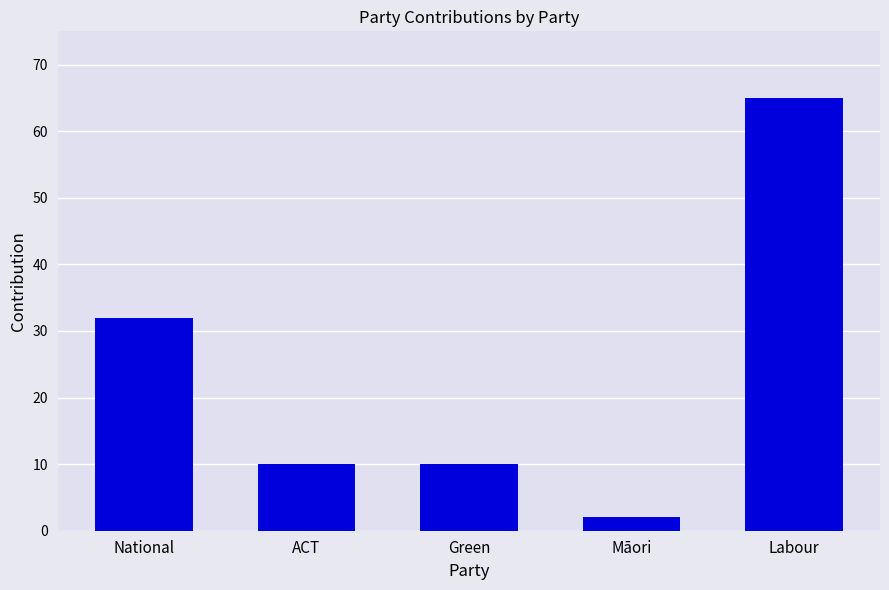

What is the sum of the values at Māori and National?

34